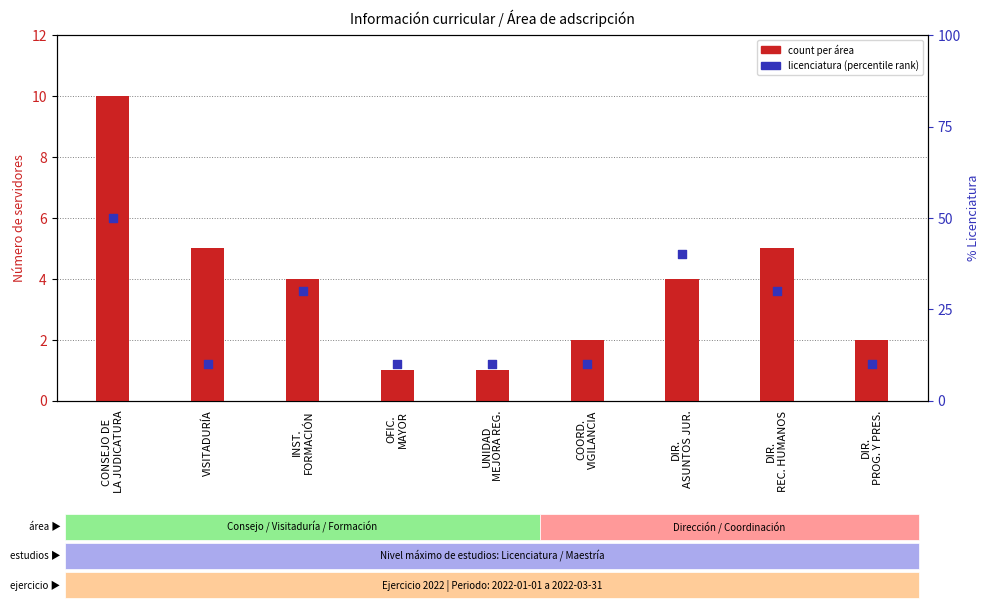

At how many categories does at least one series exceed 12?

4